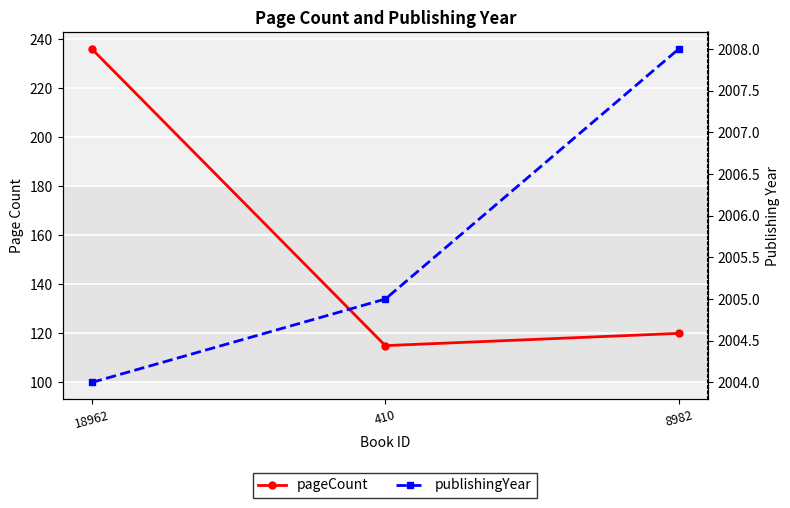

At which category does the chart reach its peak across all series?

8982